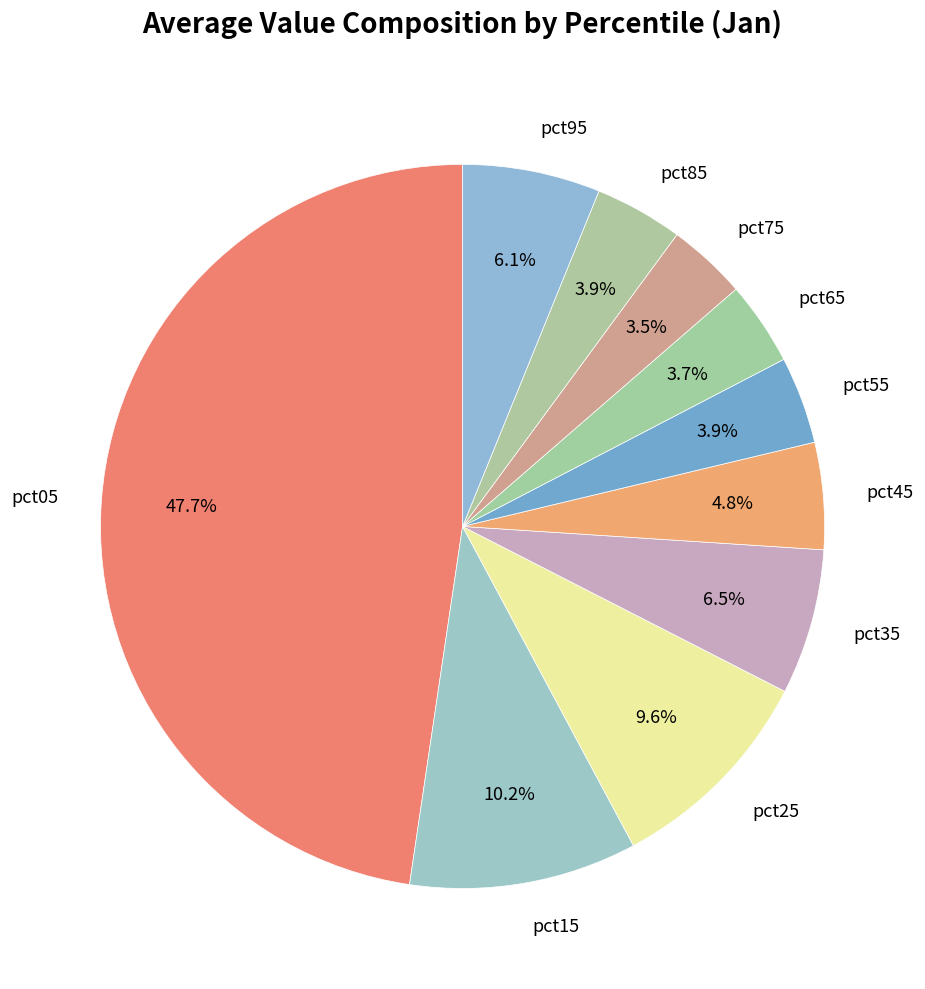

Does pct85 represent more than half of the total?

No